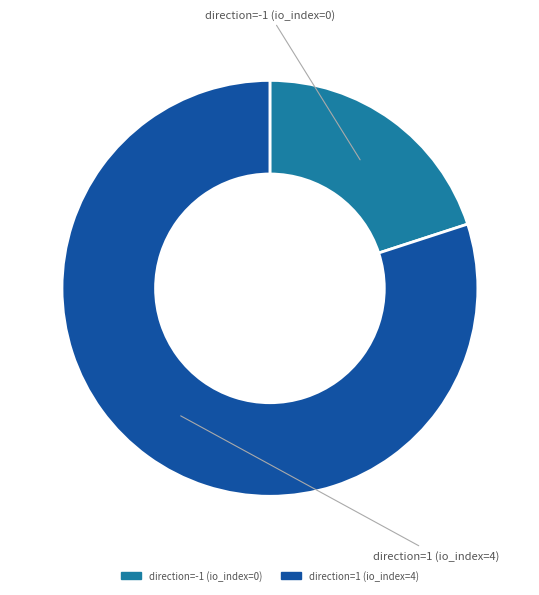

Which slice represents more than half of the pie?

direction=1 (io_index=4)